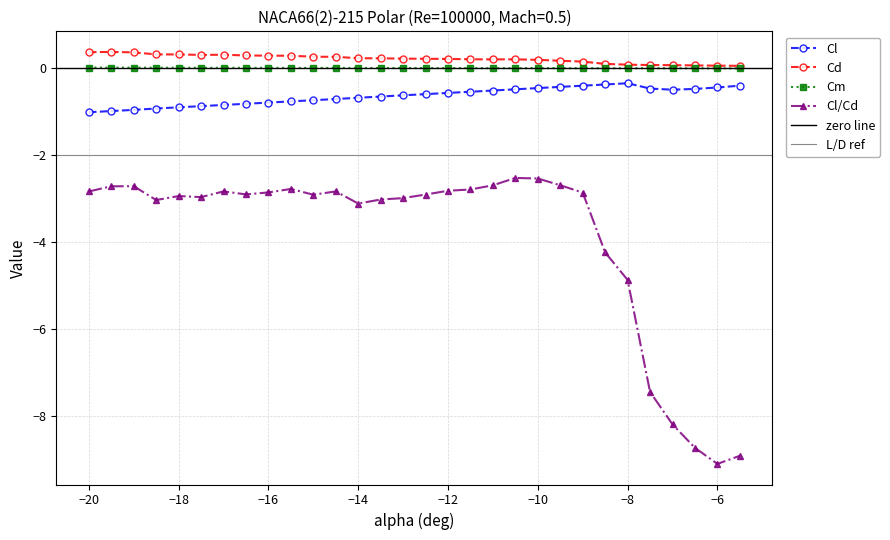

What are all the series names shown in the legend?

Cl, Cd, Cm, Cl/Cd